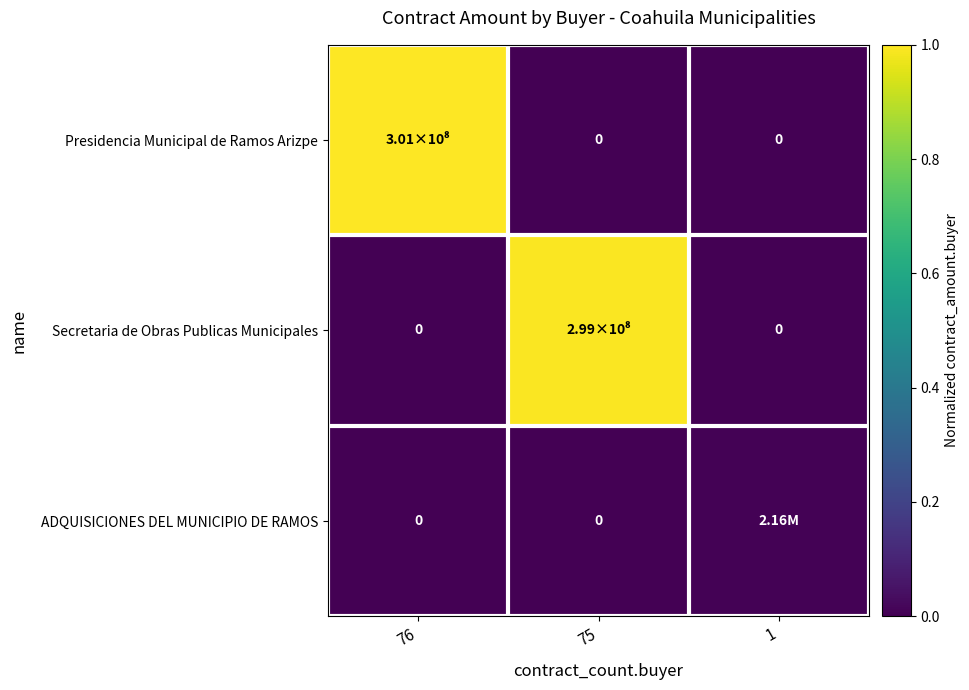

List the labels in order of ADQUISICIONES DEL MUNICIPIO DE RAMOS value, smallest first.

76, 75, 1